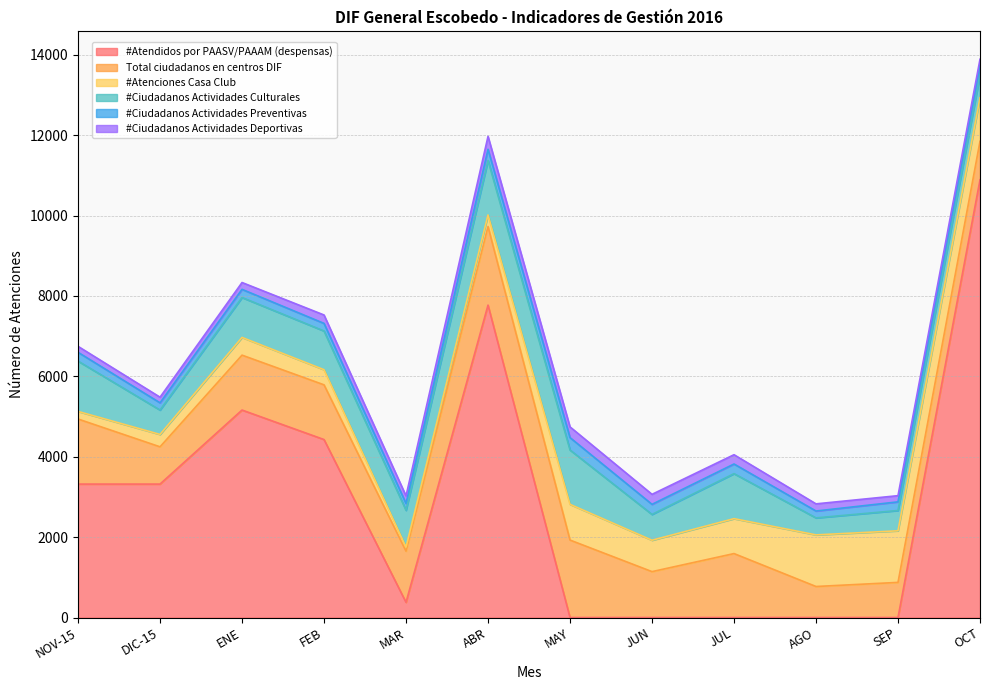

What is the sum of all #Ciudadanos Actividades Culturales values?

10689